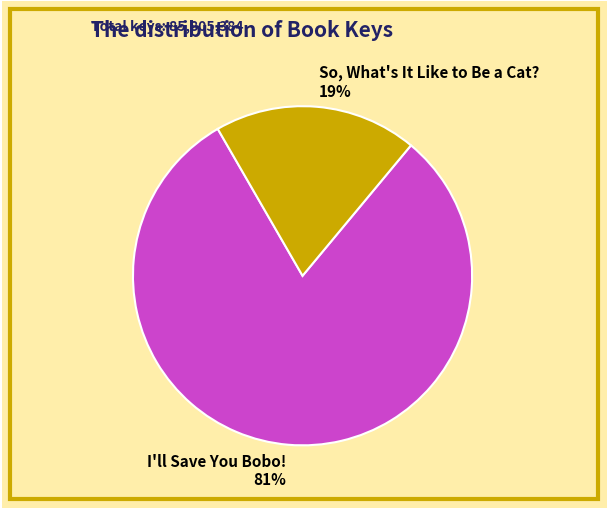

How many segments does this pie chart have?

2